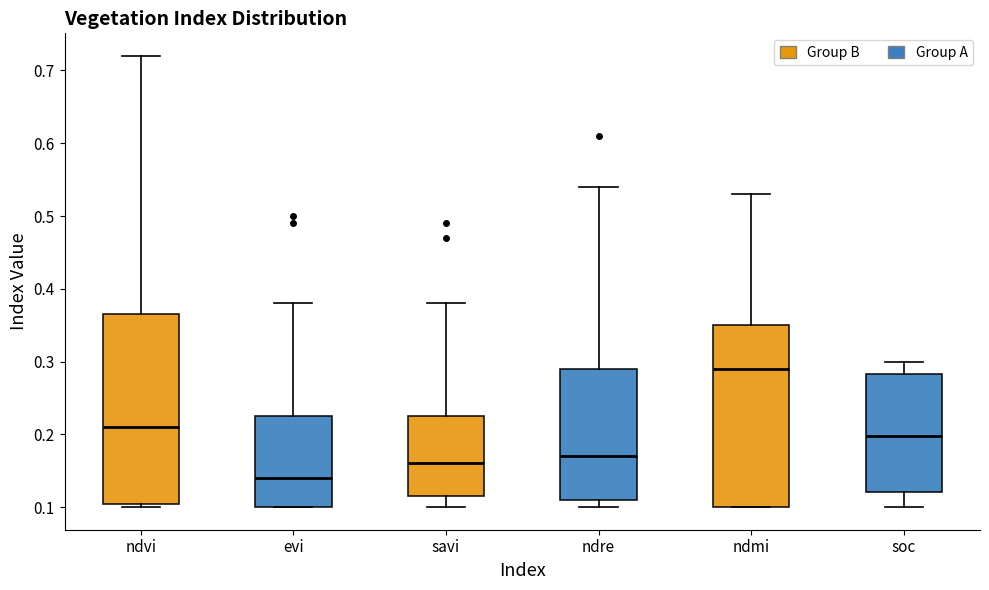

Comparing the boxes themselves (not the whiskers), which one is the tallest?

ndvi